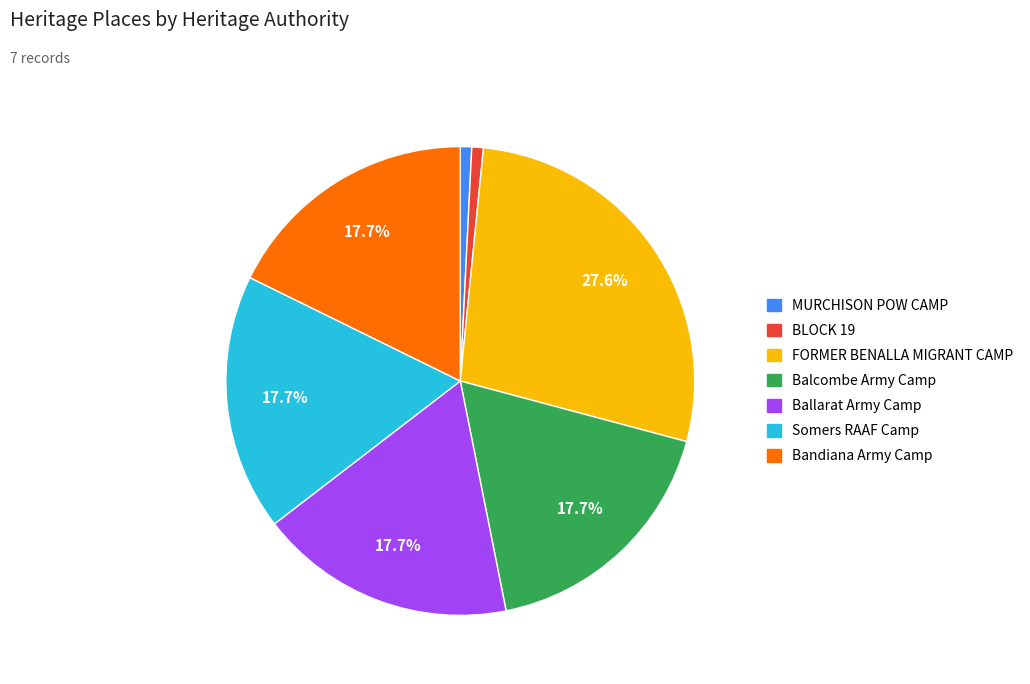

Is there a majority slice in this chart?

No